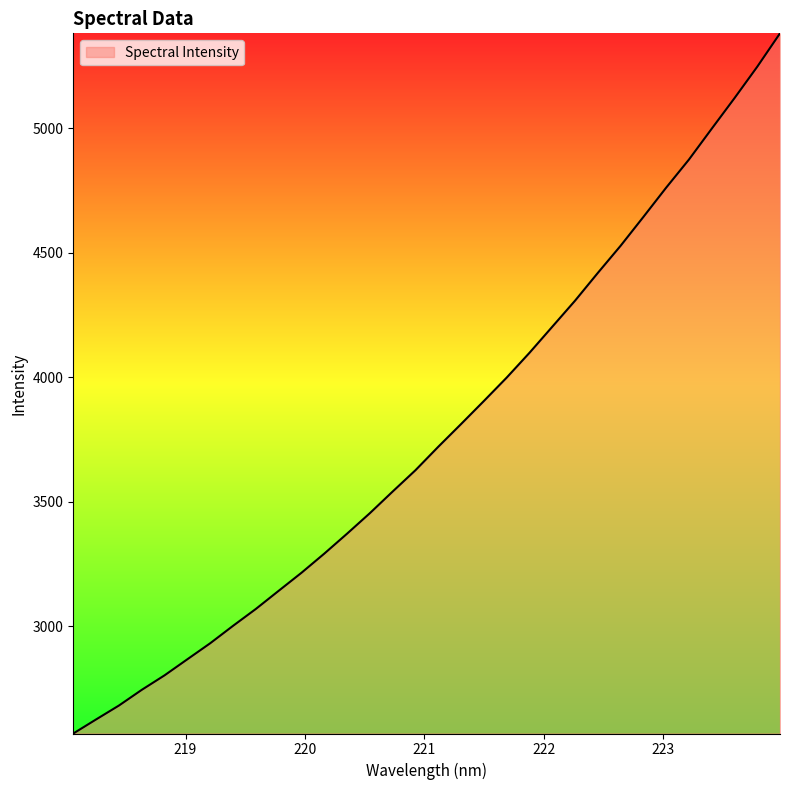

What is the difference between the maximum and minimum values?

2812.3